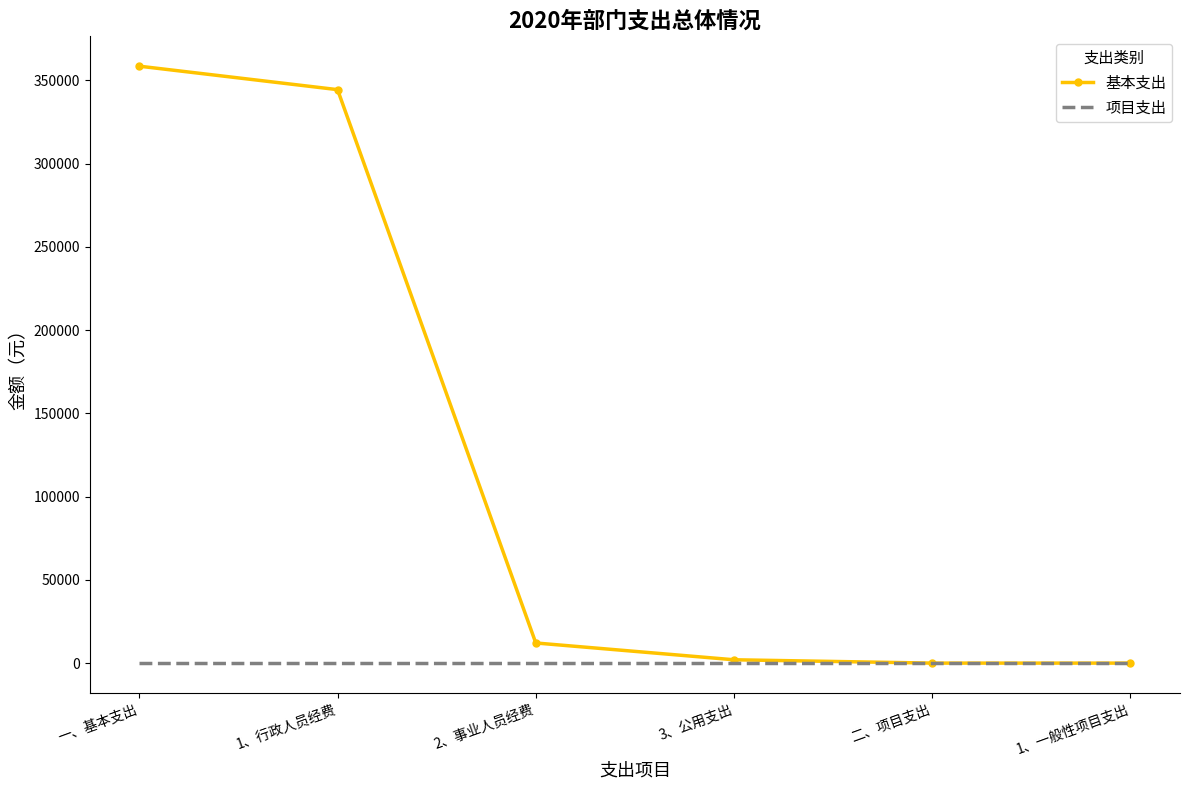

Reading left to right, transcribe all the data shown in this chart.

基本支出: 358481.1	344390.2	12091.0	2000.0	0.0	0.0
项目支出: 0.0	0.0	0.0	0.0	0.0	0.0